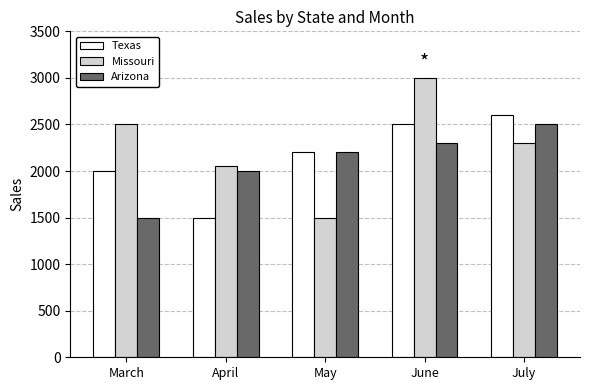

Is it true that Texas equals 1500 at April?

True